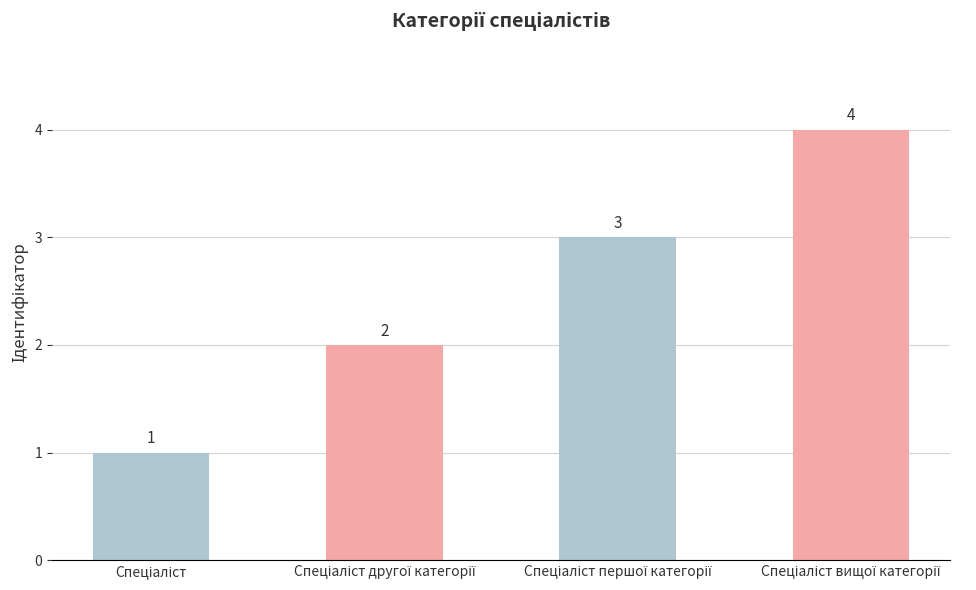

What is the difference between the maximum and minimum values?

3